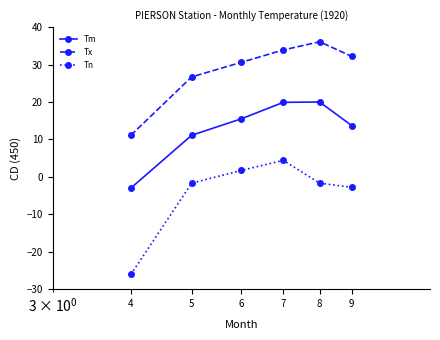

What is the lowest value of the Tn series?

-26.1